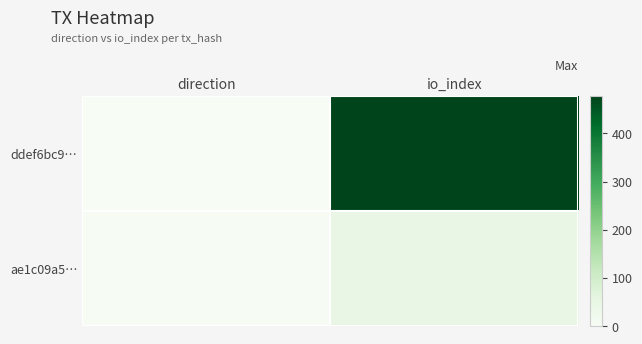

What is the difference between the highest and lowest values at direction?

2